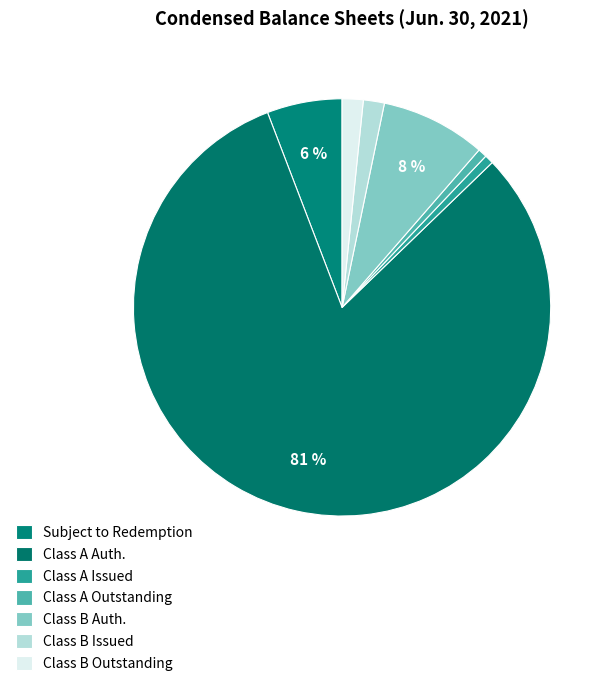

How many slices are in this pie chart?

7